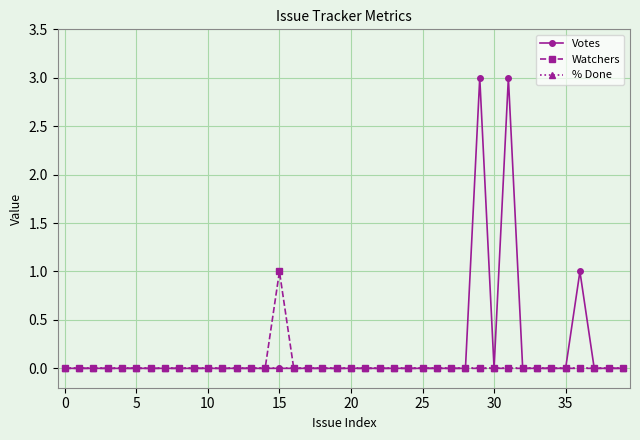

True or false: Votes has more than 1 points higher than both neighbors.

True